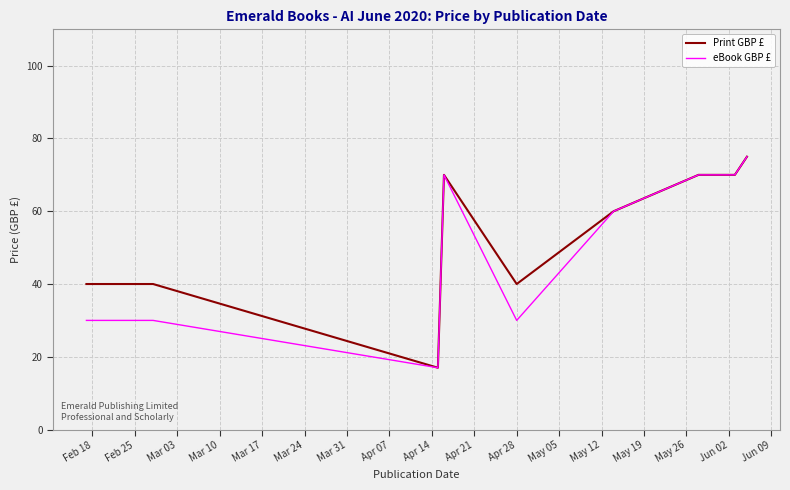

True or false: Print GBP £ and eBook GBP £ cross at least once.

False